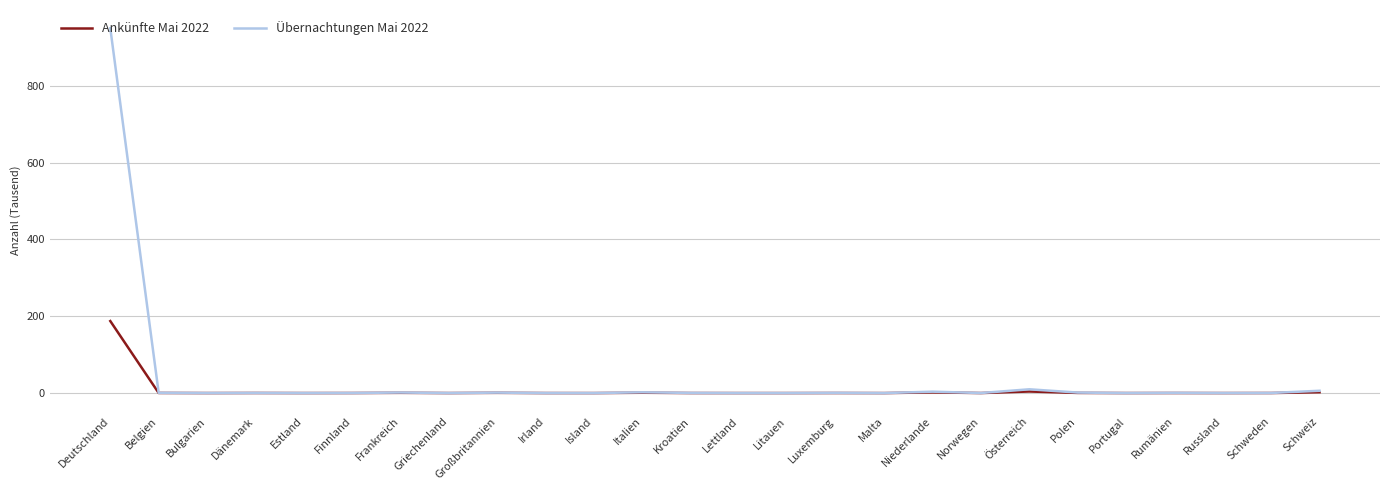

Which series has the widest spread of values?

Übernachtungen Mai 2022